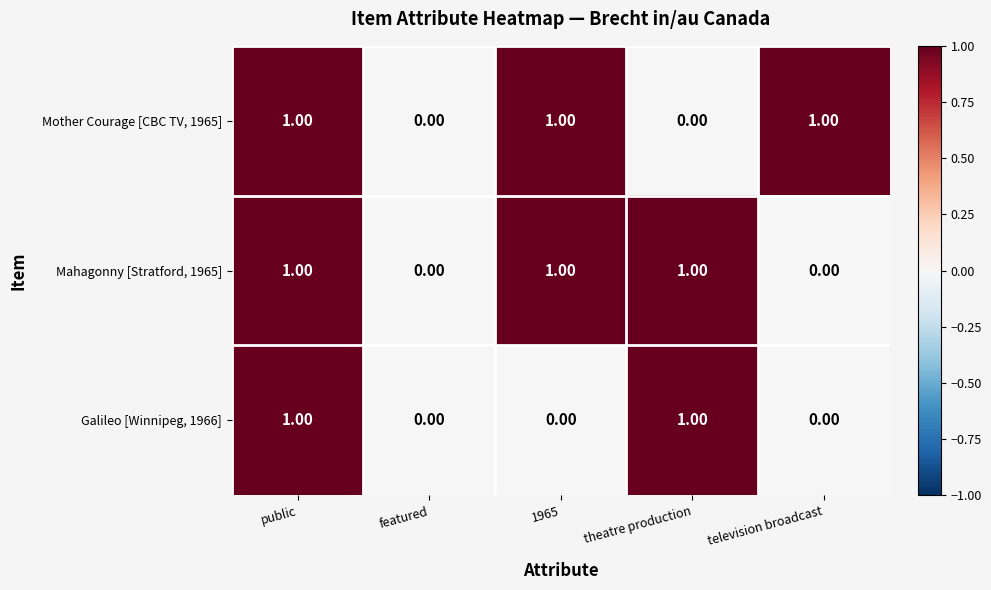

Is the value of Galileo [Winnipeg, 1966] at public greater than the value of Mother Courage [CBC TV, 1965] at featured?

Yes